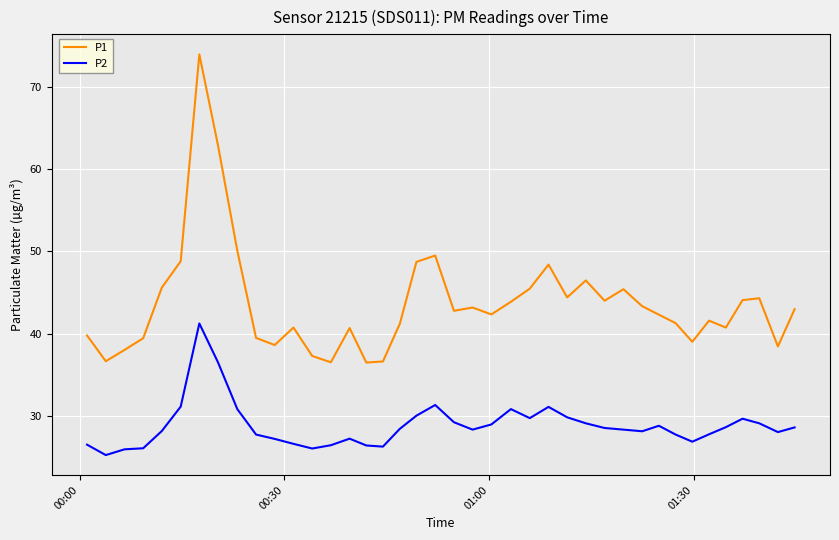

What is the lowest value of the P2 series?

25.2